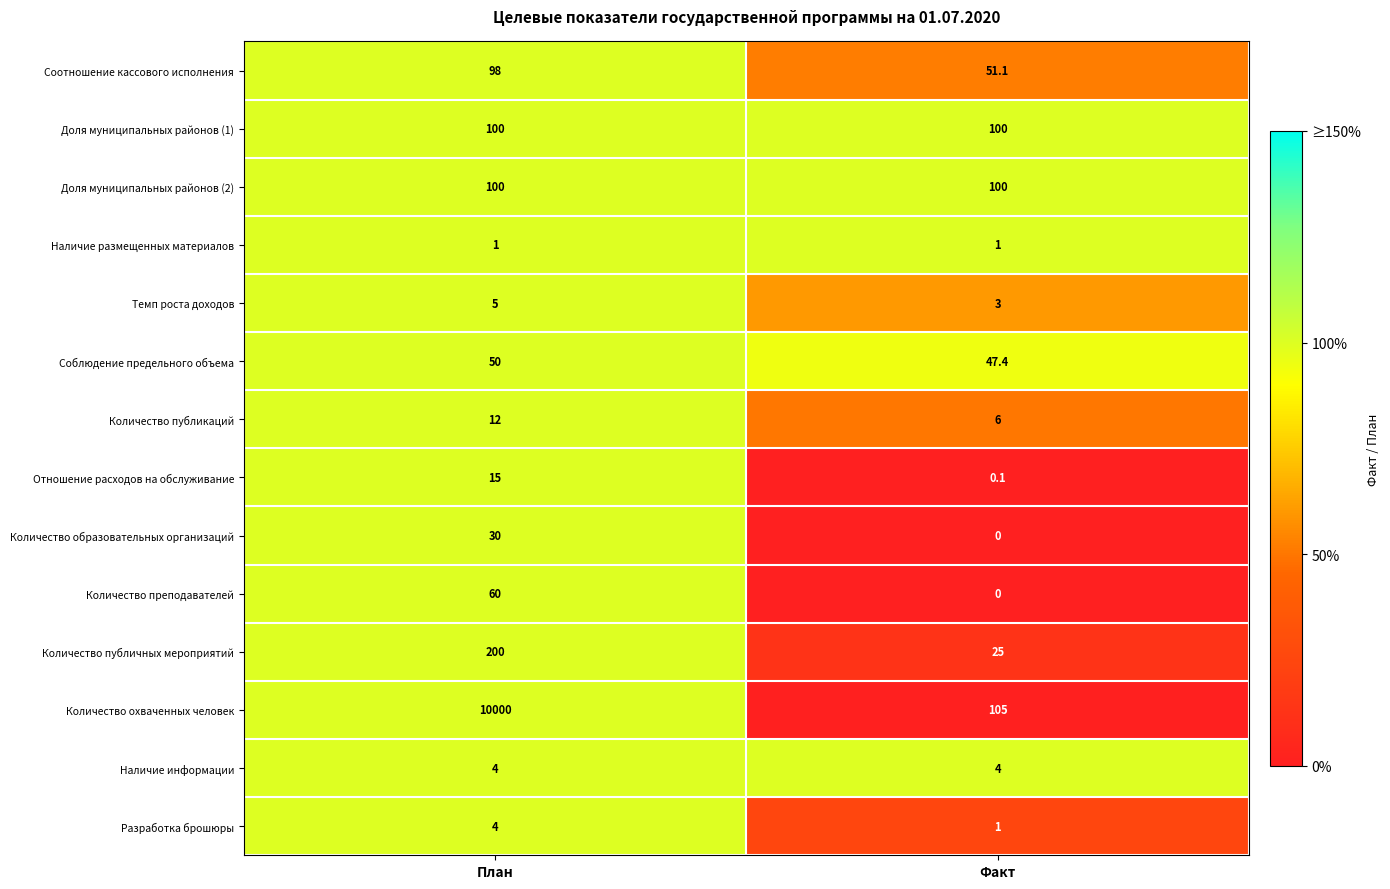

Reading left to right, list all the values displayed in this chart.

Соотношение кассового исполнения: 98.0	51.1
Доля муниципальных районов (1): 100.0	100.0
Доля муниципальных районов (2): 100.0	100.0
Наличие размещенных материалов: 1.0	1.0
Темп роста доходов: 5.0	3.0
Соблюдение предельного объема: 50.0	47.4
Количество публикаций: 12.0	6.0
Отношение расходов на обслуживание: 15.0	0.1
Количество образовательных организаций: 30.0	0.0
Количество преподавателей: 60.0	0.0
Количество публичных мероприятий: 200.0	25.0
Количество охваченных человек: 10000.0	105.0
Наличие информации: 4.0	4.0
Разработка брошюры: 4.0	1.0